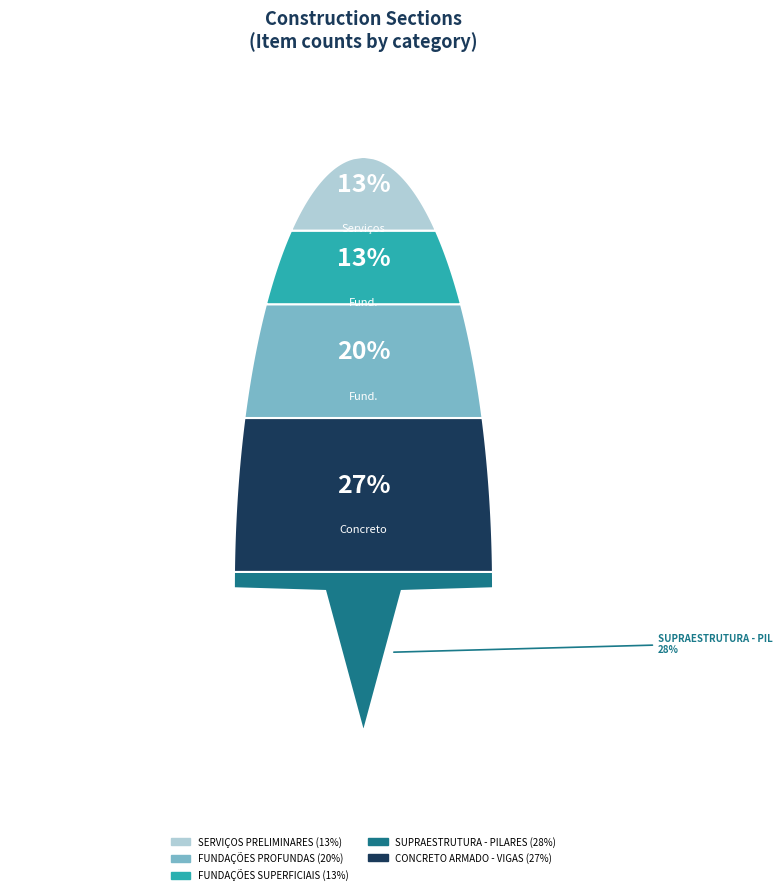

What is the ratio of the value at FUNDAÇÕES PROFUNDAS to the value at SERVIÇOS PRELIMINARES?

1.5